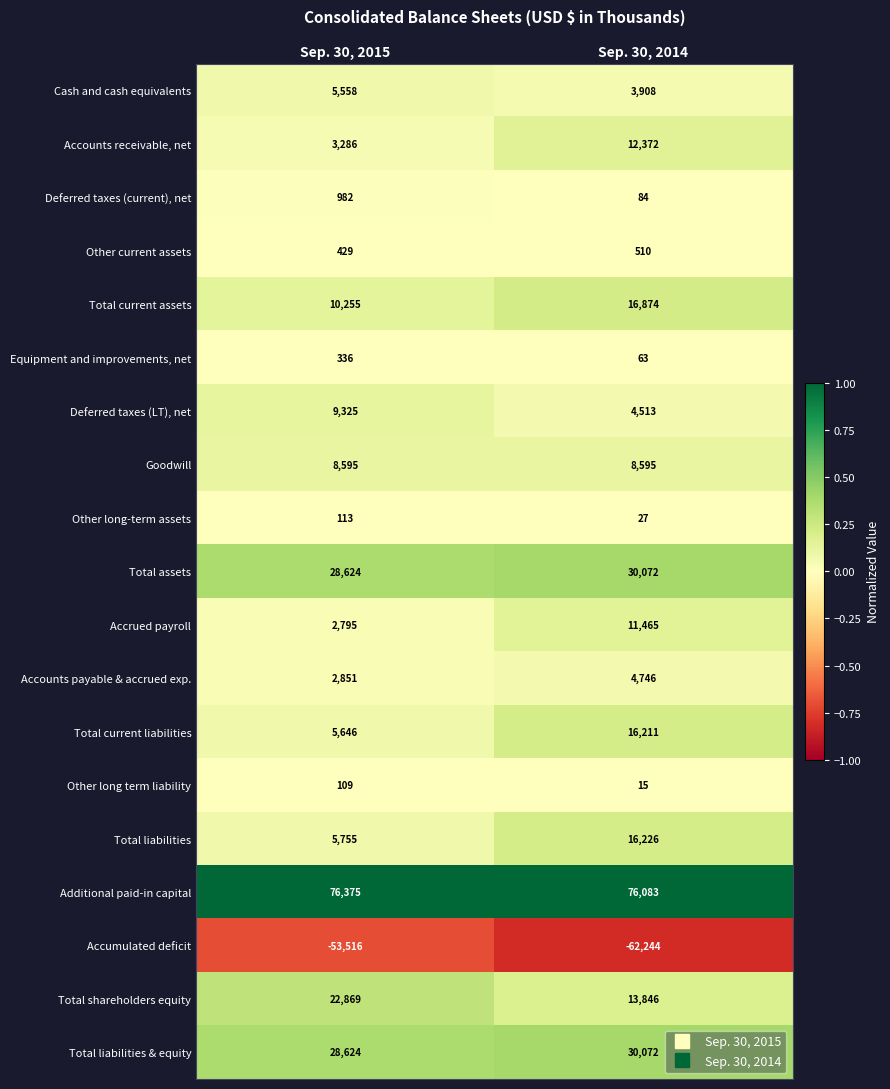

Which label corresponds to the largest value in the chart?

Sep. 30, 2015